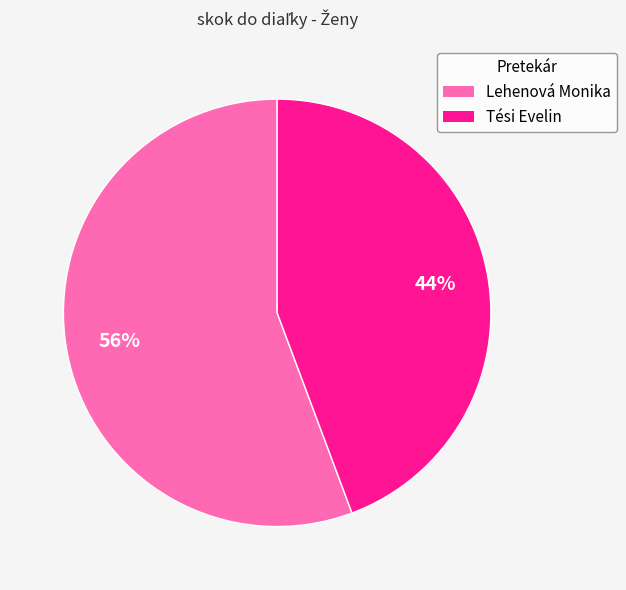

Is it true that Lehenová Monika is 56% of the pie?

True